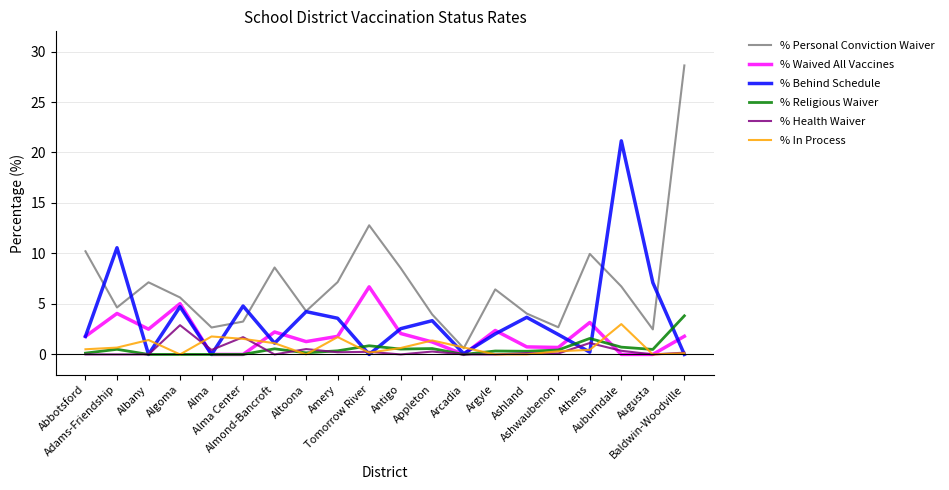

Which series has the widest spread of values?

% Personal Conviction Waiver